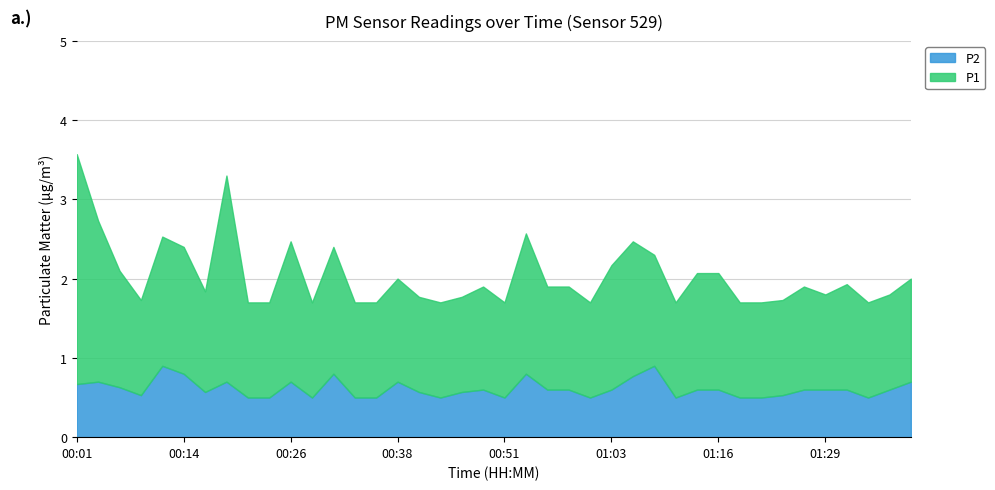

What is the minimum value shown in the chart?

0.5